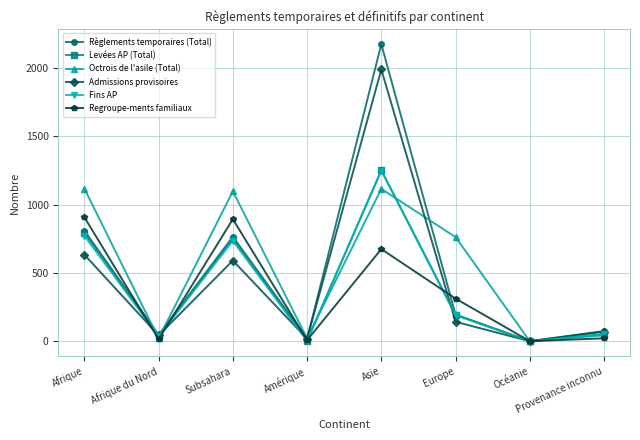

At how many categories does at least one series exceed 427?

4